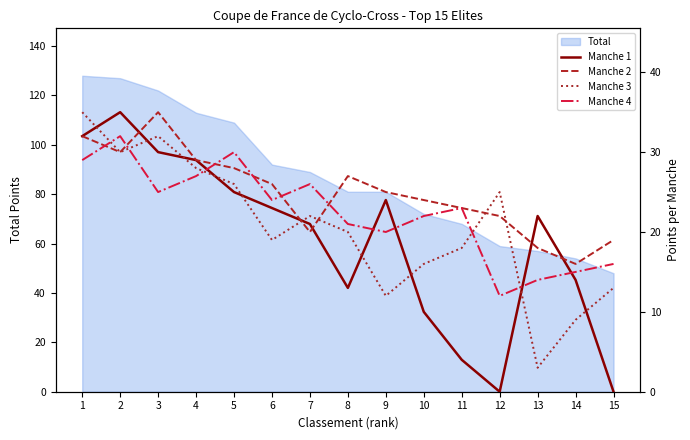

Where does the Manche 2 series first go above 25?

1